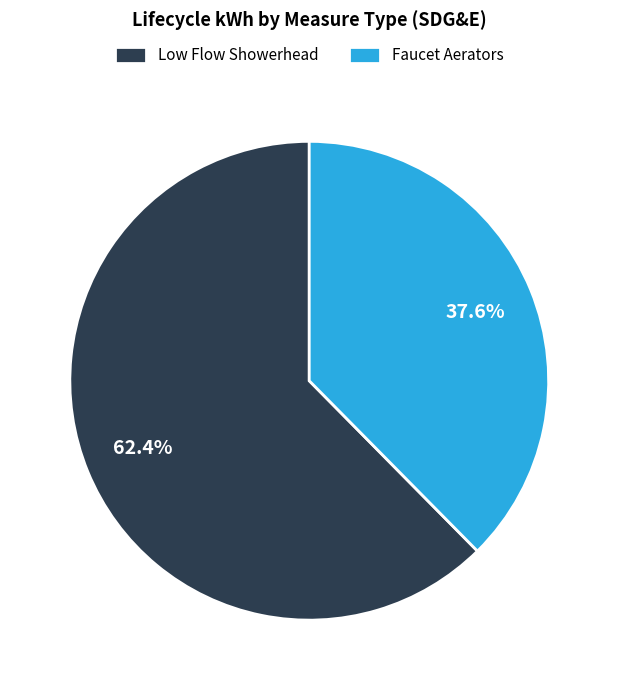

Approximately how many times larger is the value at Faucet Aerators compared to Low Flow Showerhead?

0.6